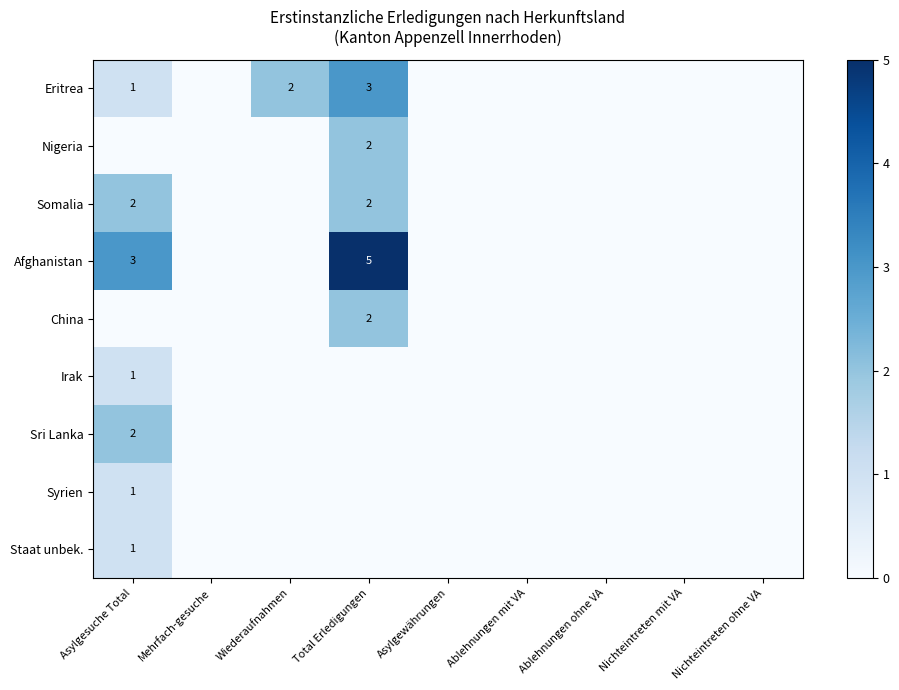

The Syrien series shows 1 at Asylgesuche Total. True or false?

True